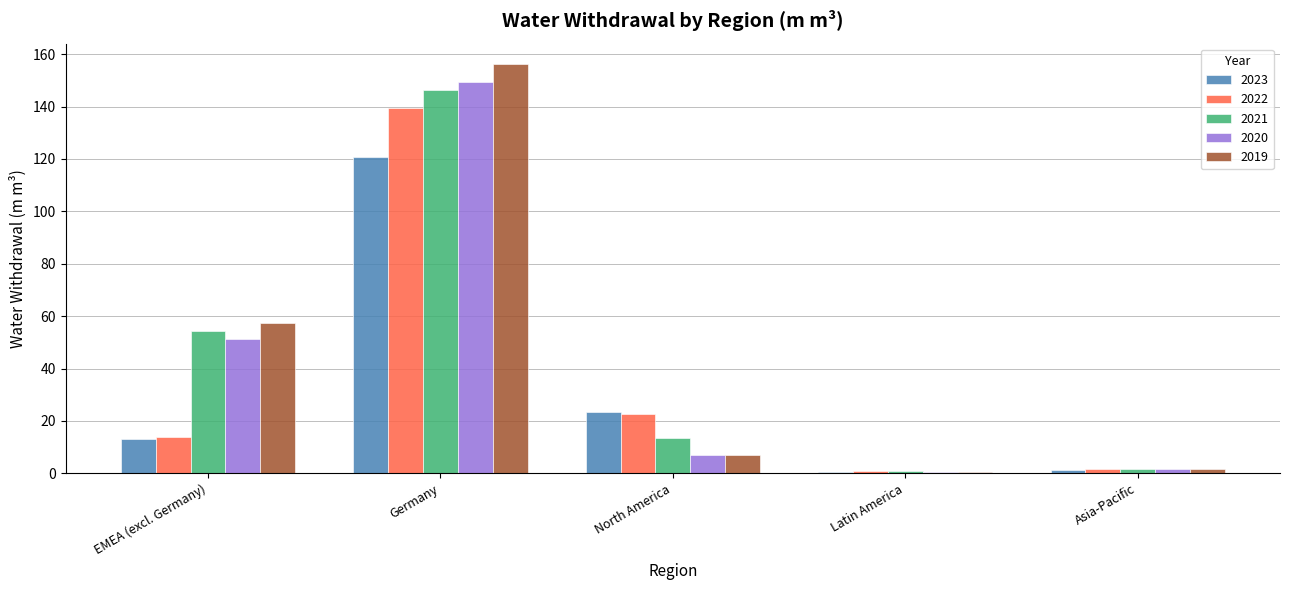

What is the label of the 3rd bar from the left?

North America